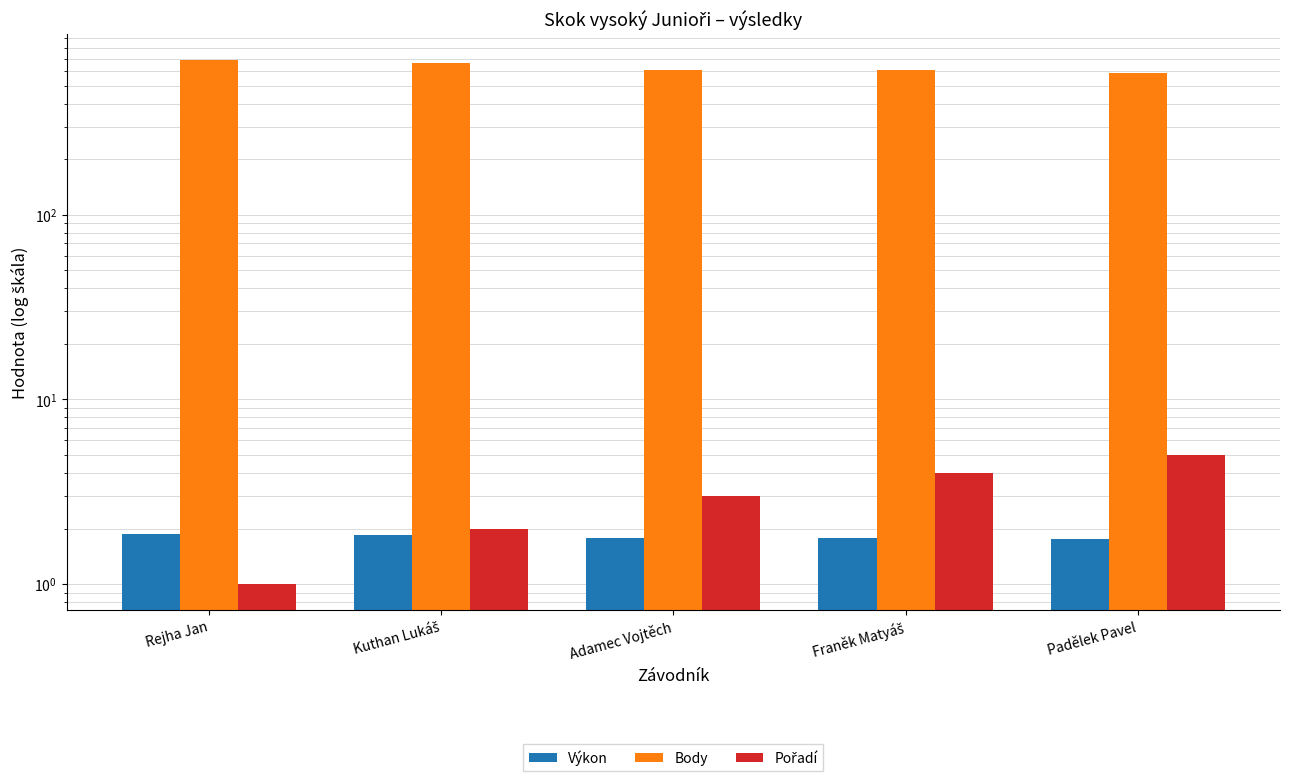

What is the difference between the maximum and minimum values in the Výkon series?

0.1